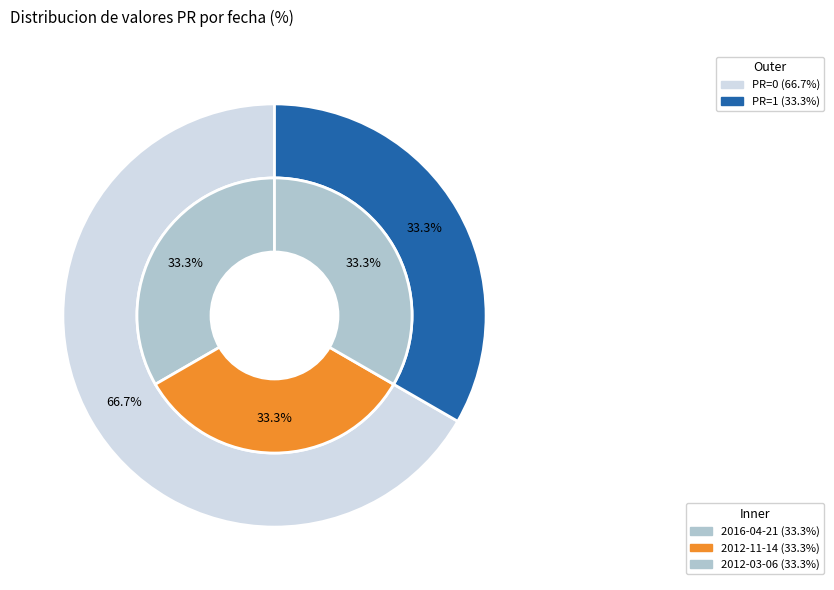

Count the number of slices in the pie.

3